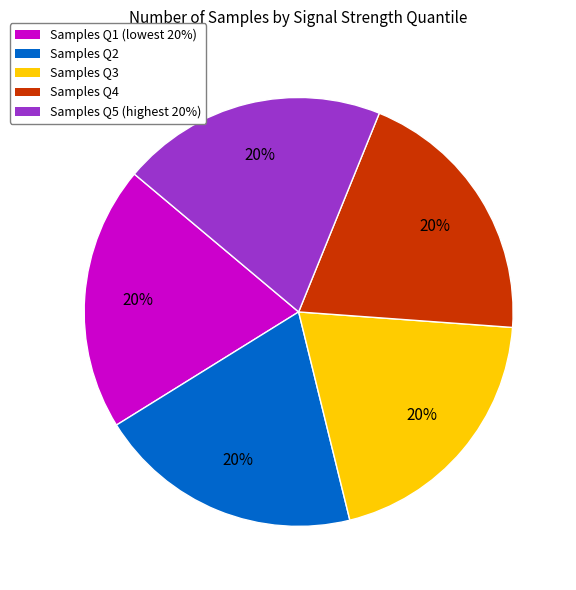

Count the number of slices in the pie.

5